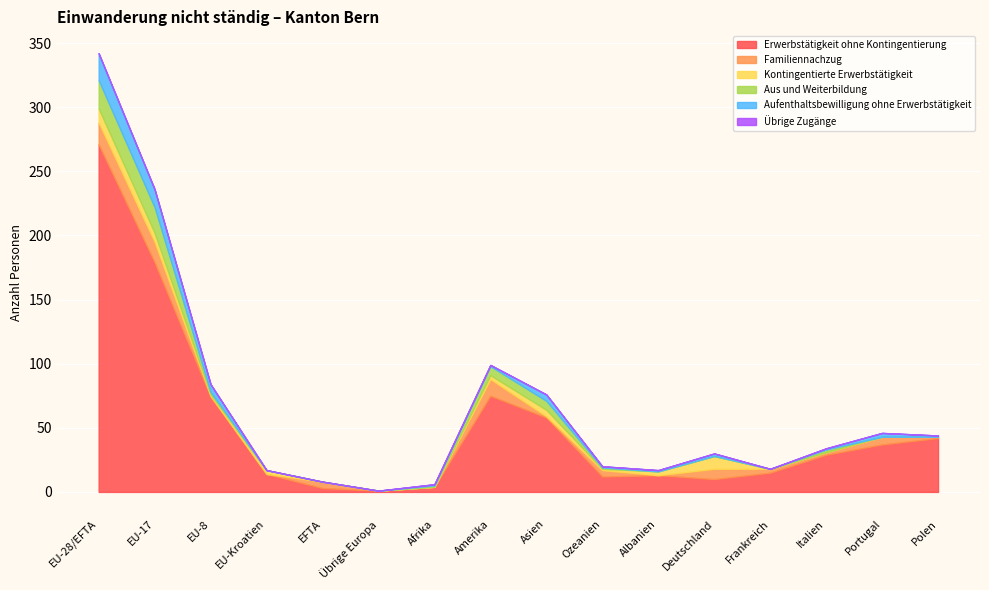

How many distinct data groups are displayed?

6